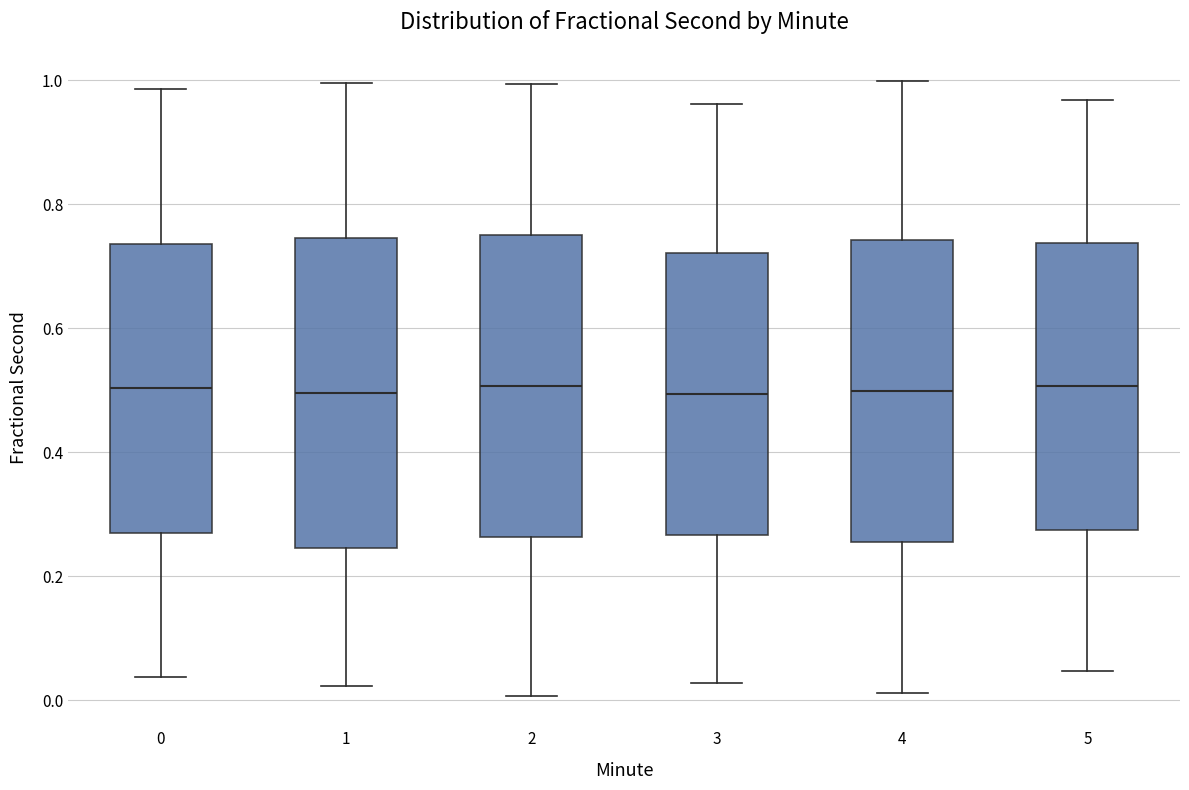

Where does the upper whisker of the box at x = 0 end on the y-axis? The values are not printed on the chart, so give them approximately, as read against the axis.

0.98